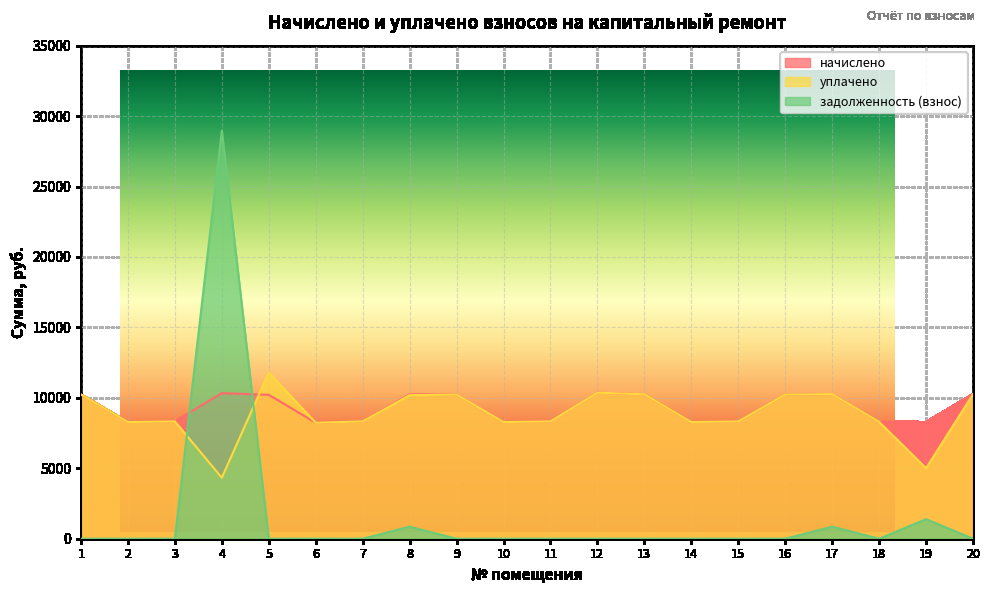

What value does the задолженность (взнос) series have at 17?

855.6